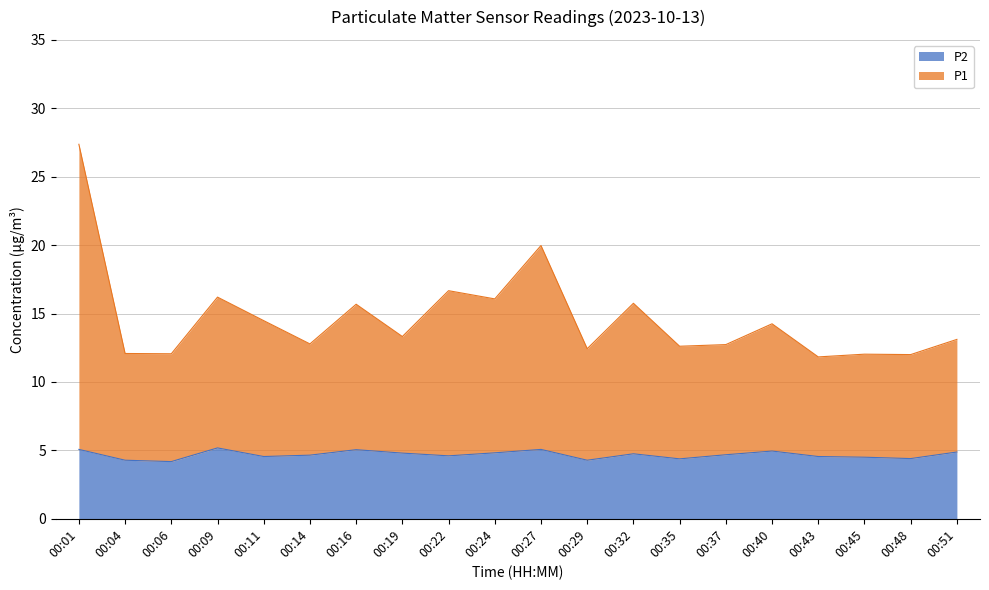

In P1, how many points are lower than both neighbors (excluding endpoints)?

8